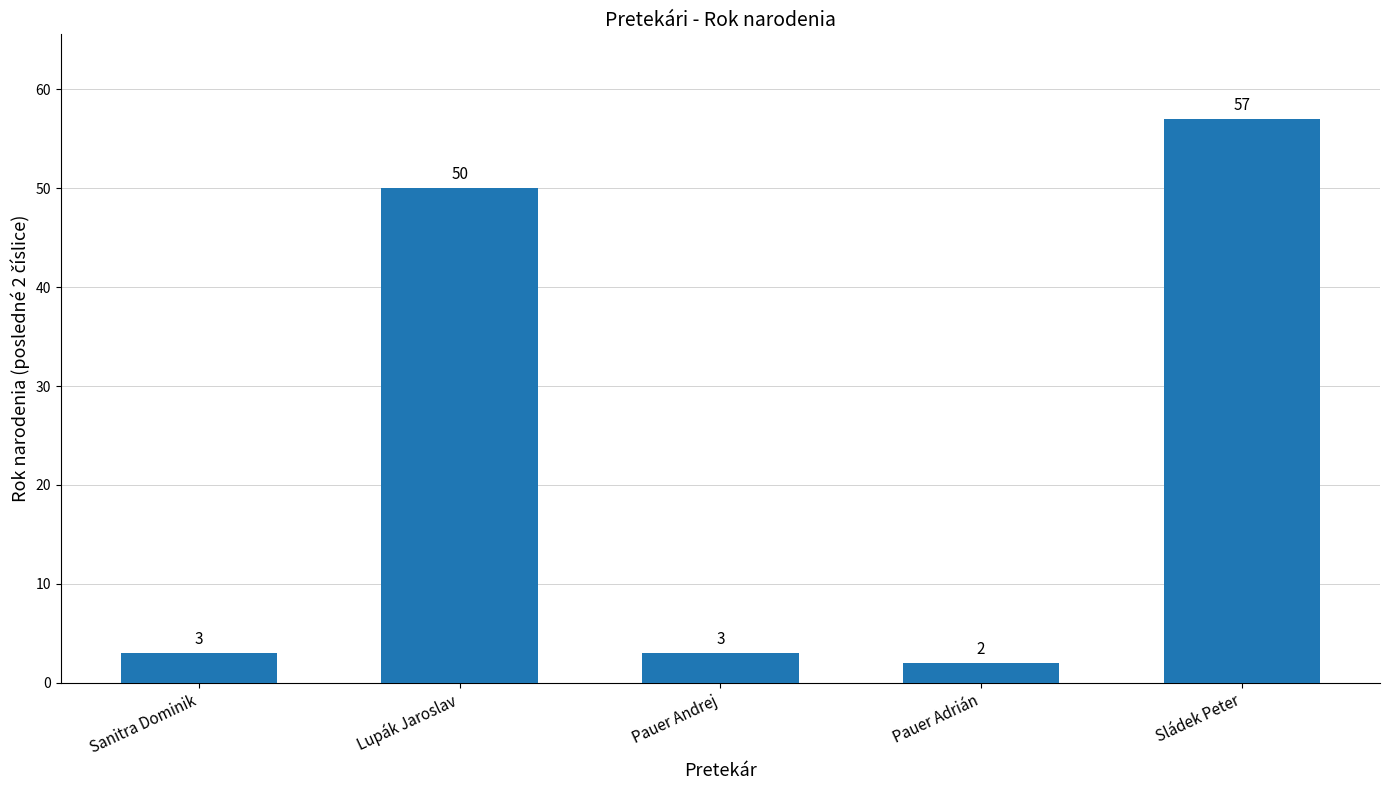

Between Sládek Peter and Lupák Jaroslav, which is larger?

Sládek Peter